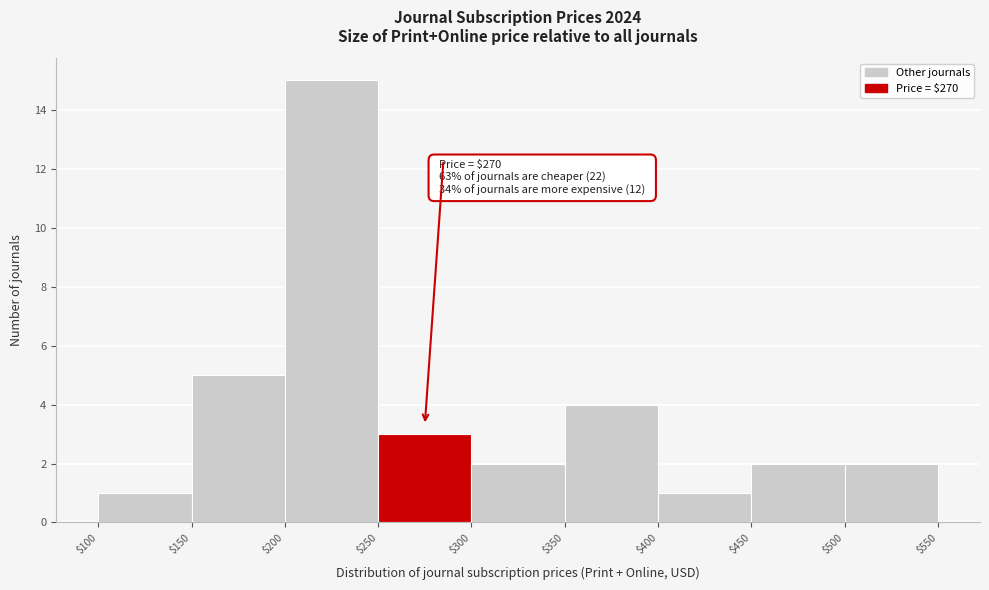

Over which range of the x-axis is the bar tallest?

$200 to $250